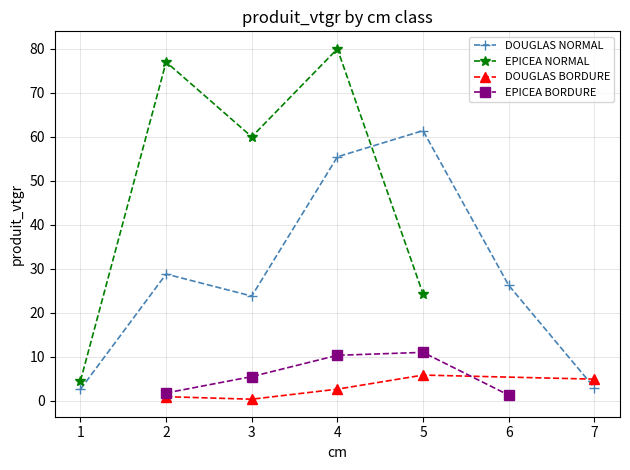

The value of DOUGLAS NORMAL at 5 is 61.4. True or false?

True